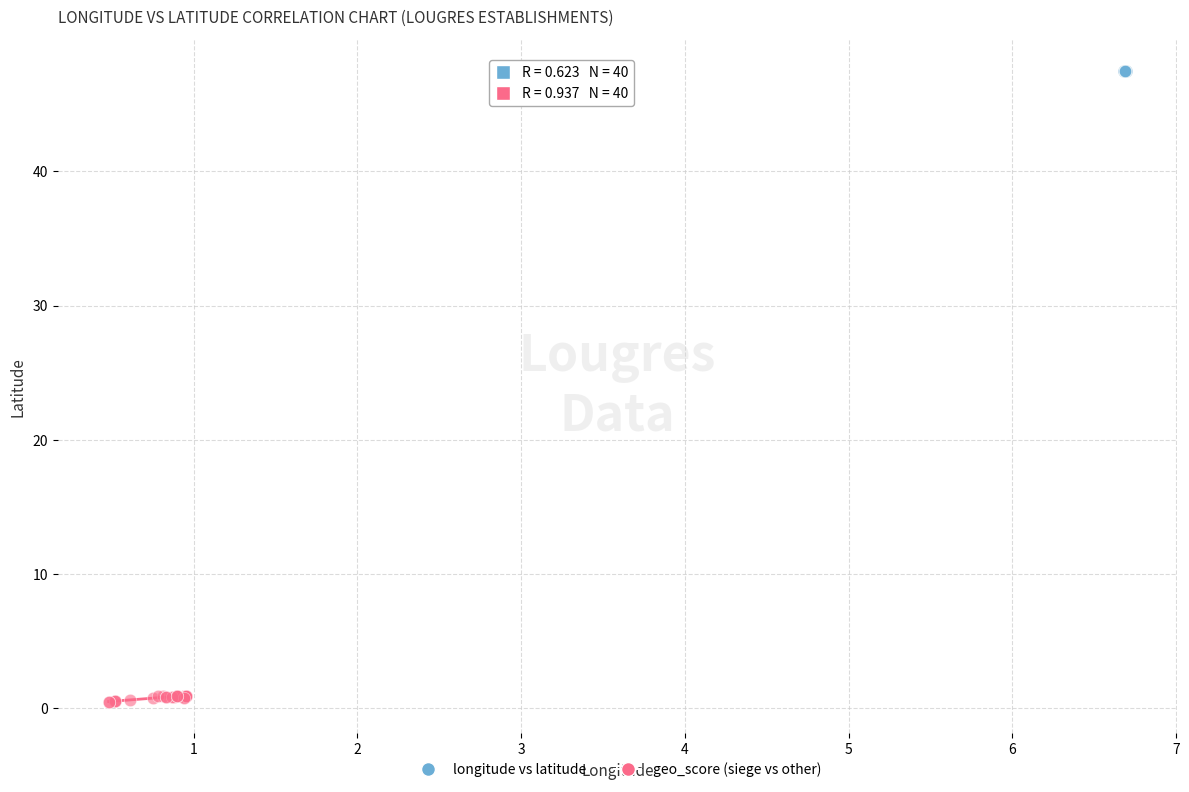

Which series has the largest Y range (max minus min)?

geo_score (siege vs other)